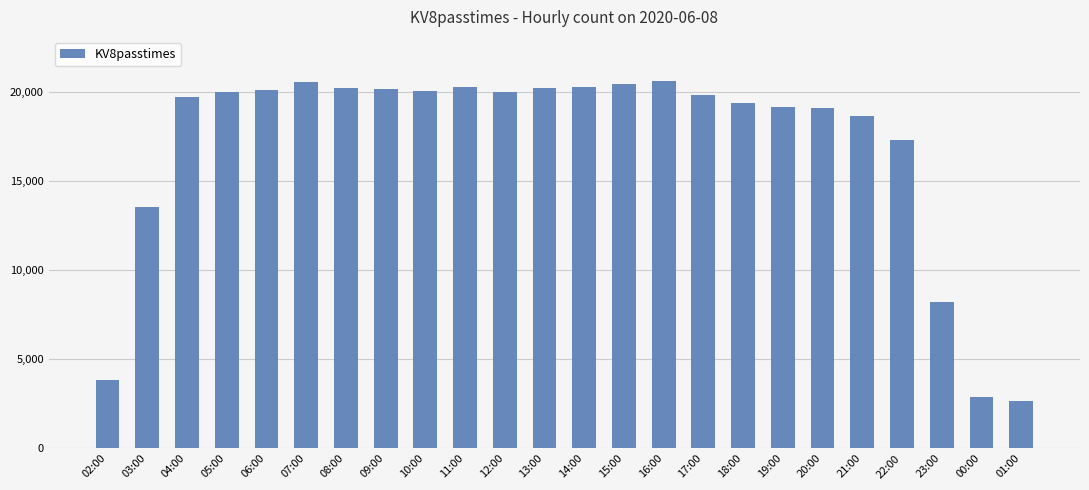

What is the label of the 10th bar from the left?

11:00